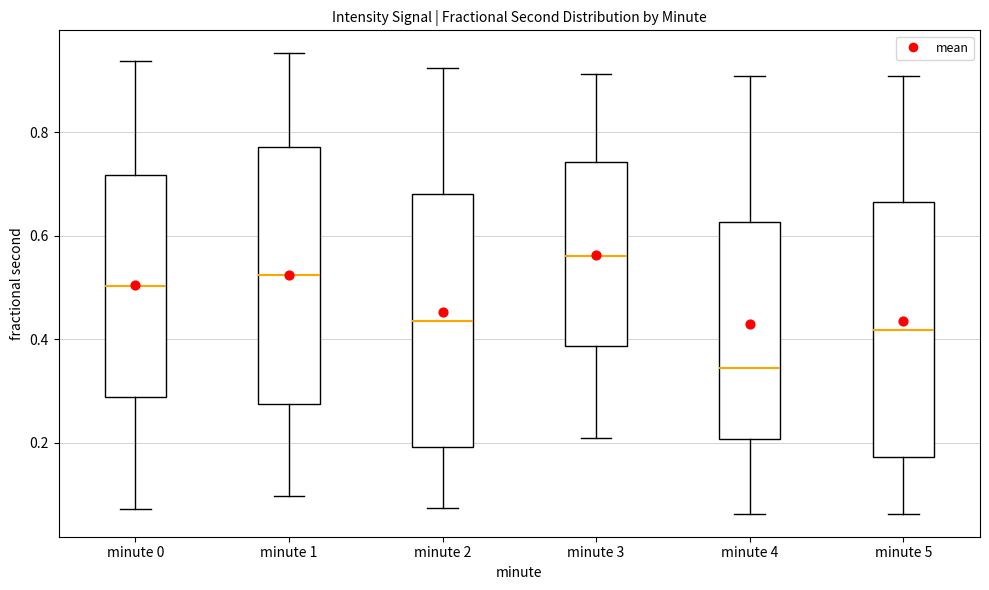

Which box has the lowest median line?

minute 4